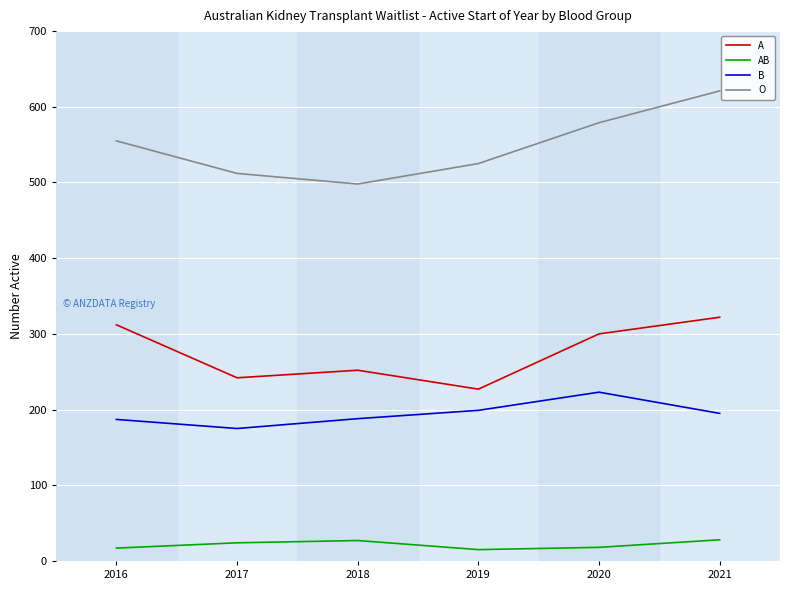

List the series in order of their overall mean, highest first.

O, A, B, AB